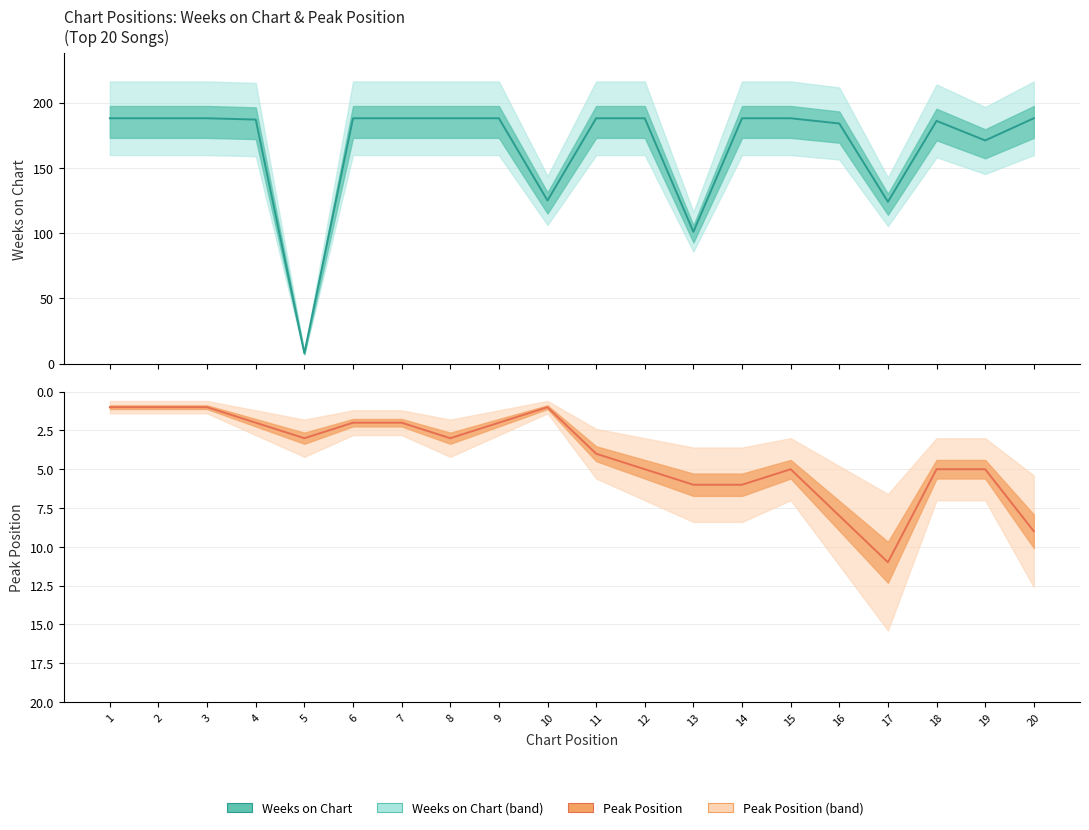

How many data points in Weeks on Chart are less than 188?

8